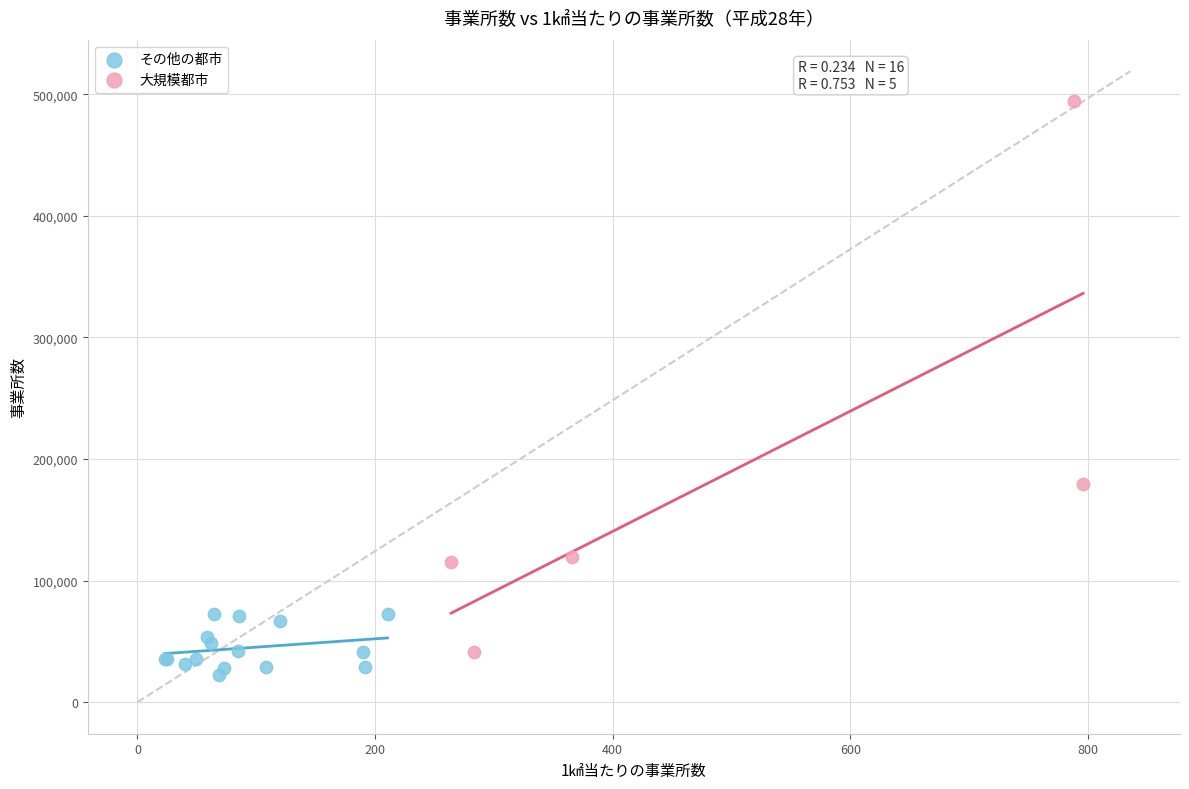

Which series has the widest spread of Y values?

大規模都市